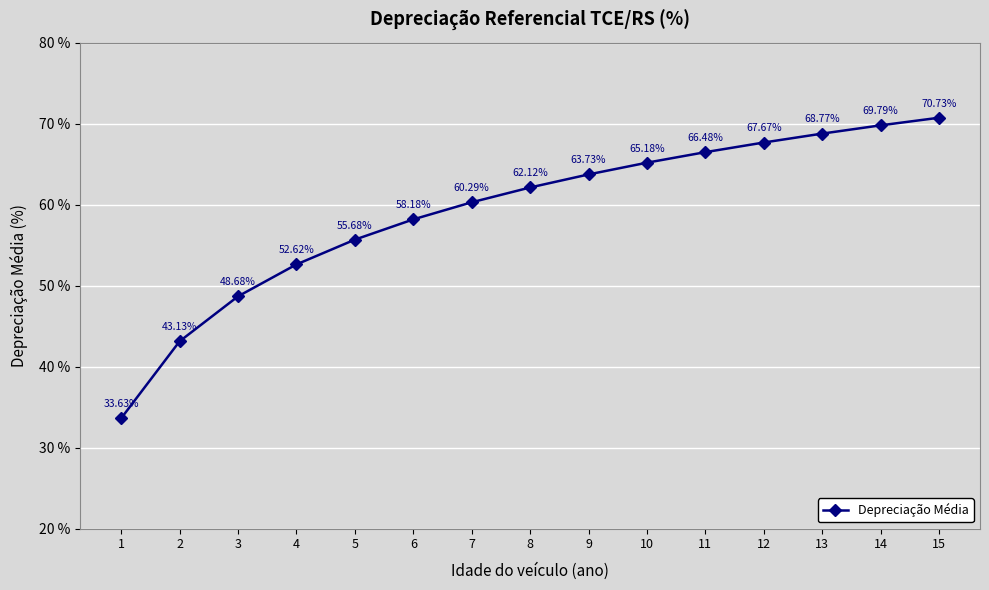

True or false: the data shows 43.1 at 2.

True